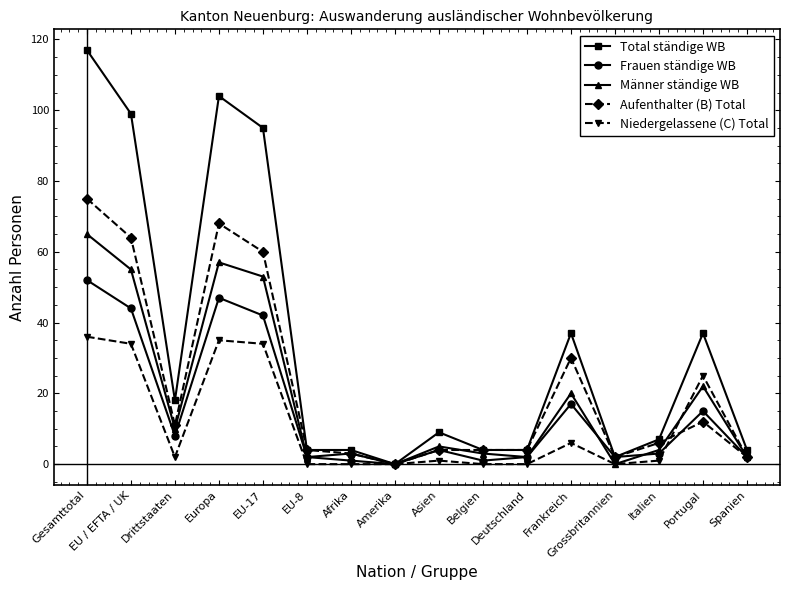

At which category does Männer ständige WB reach its first local peak?

Europa